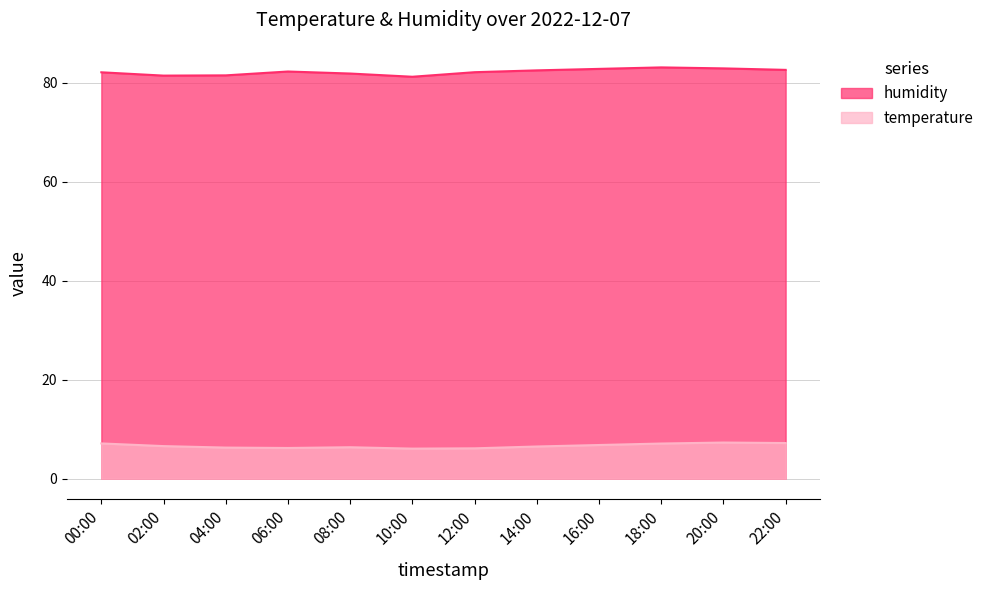

Which category has the lowest value in the temperature series?

10:00